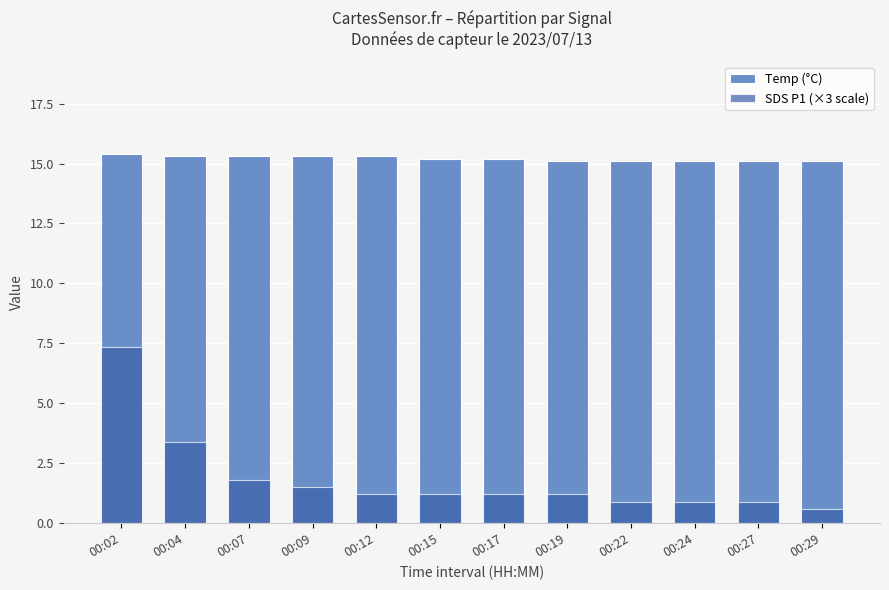

Is it true that SDS P1 (×3 scale) equals 1.4 at 00:22?

False